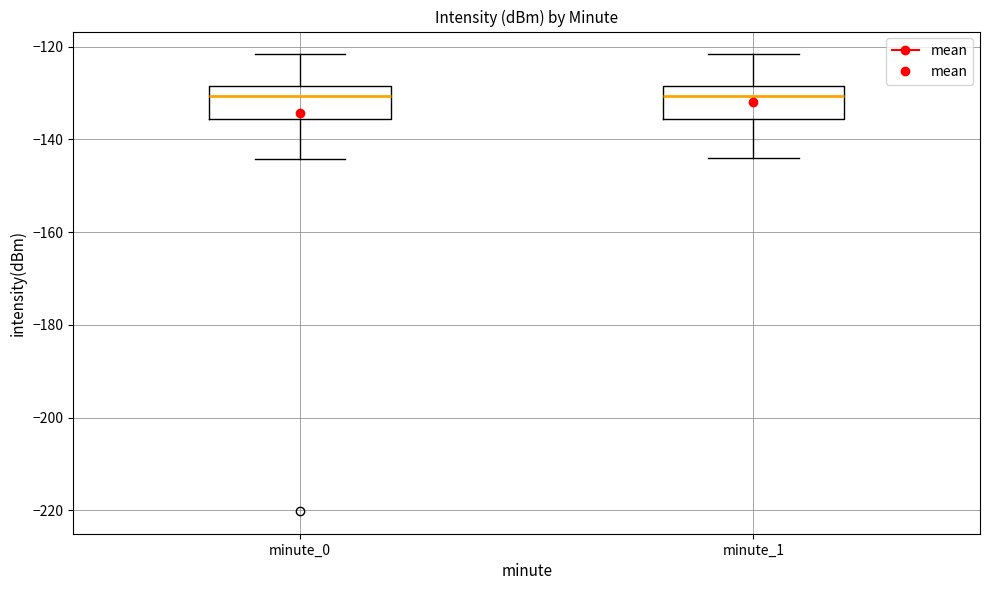

Where is the lower edge of the box for minute_0 on the y-axis? The values are not printed on the chart, so give them approximately, as read against the axis.

-136